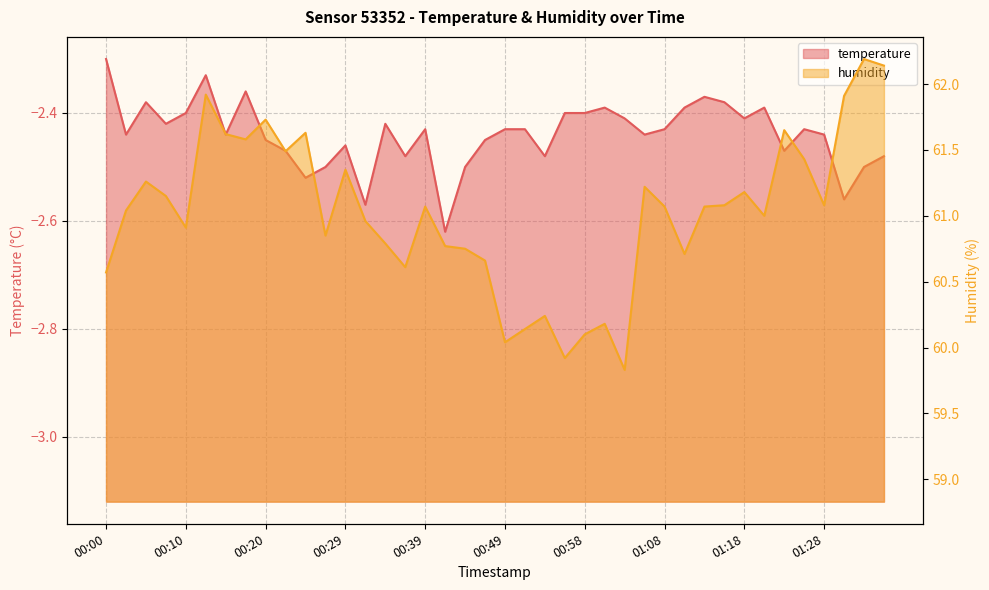

What is the value of the temperature point at the 15th from the left?

-2.4